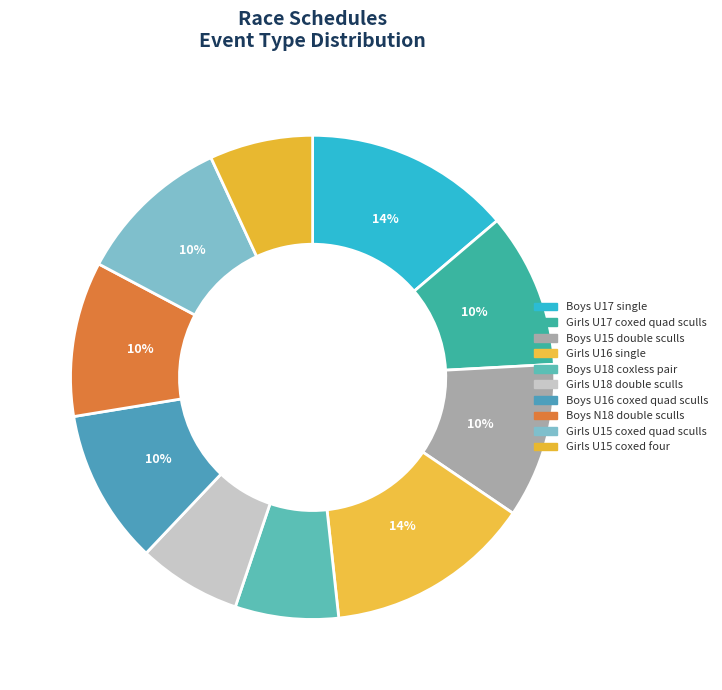

Do Girls U18 double sculls and Girls U16 single together represent more than half of the pie?

No